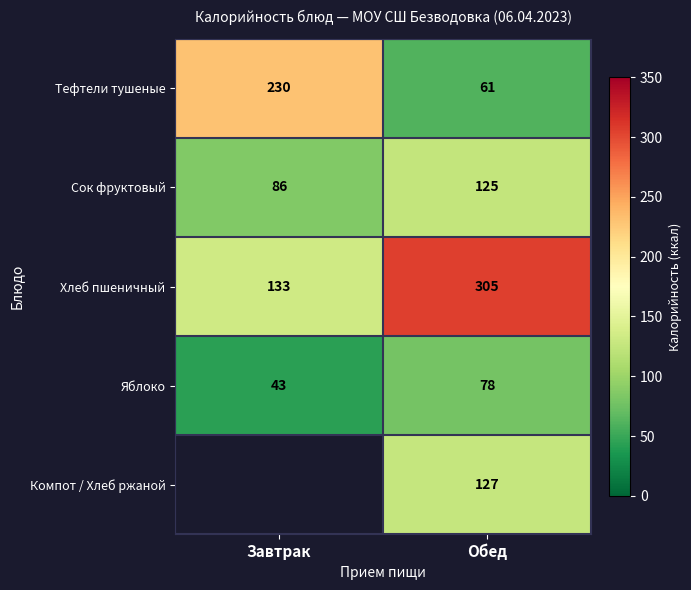

Count the number of data series in this chart.

5